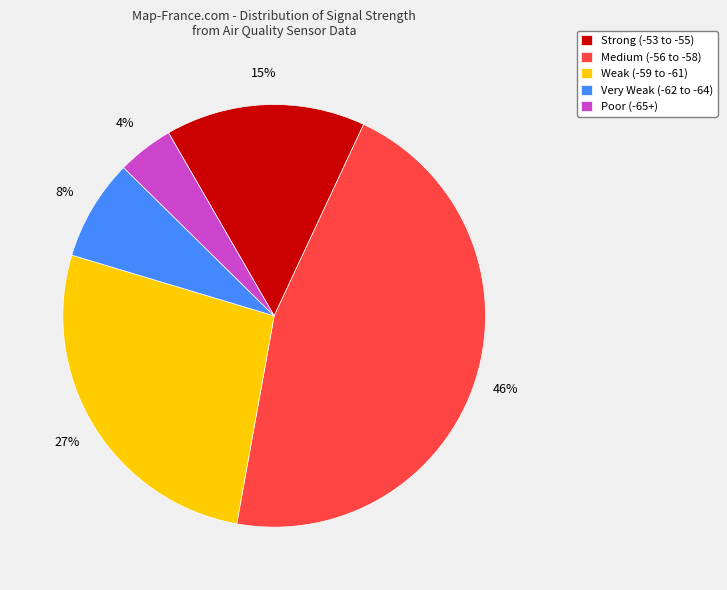

Rank the categories by value from lowest to highest.

Poor (-65+), Very Weak (-62 to -64), Strong (-53 to -55), Weak (-59 to -61), Medium (-56 to -58)